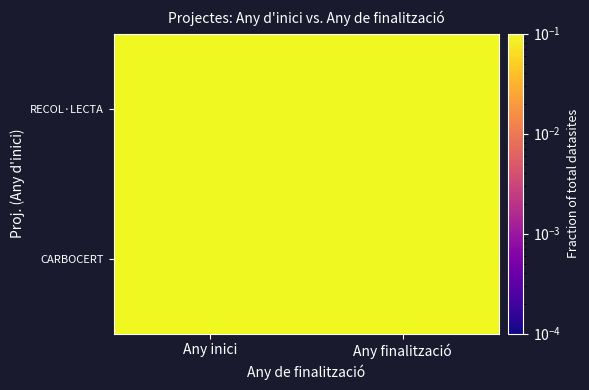

What is the minimum value shown in the chart?

0.2